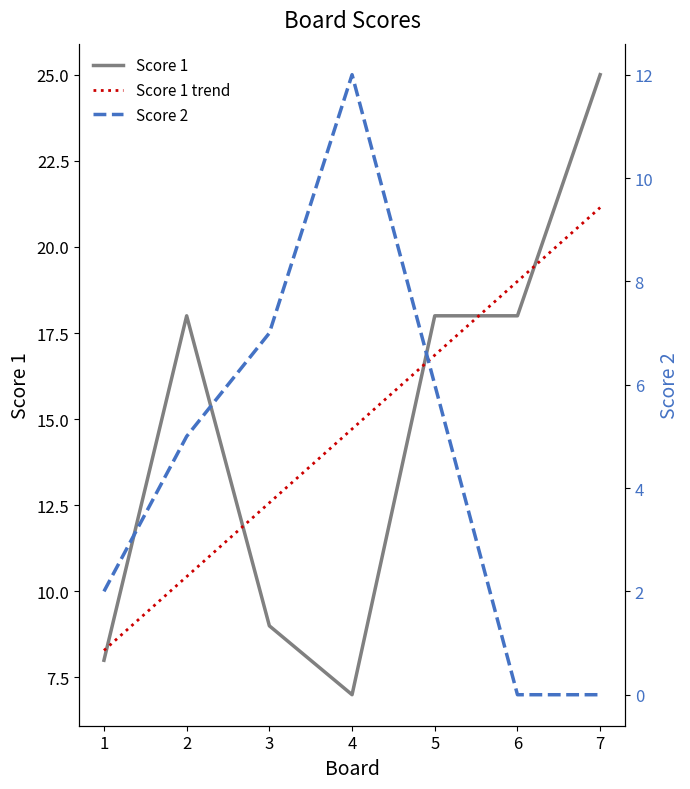

In Score 1, how many points are lower than both neighbors (excluding endpoints)?

1